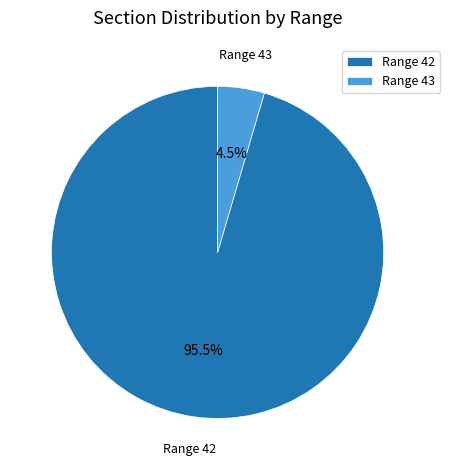

Between Range 42 and Range 43, which is larger?

Range 42